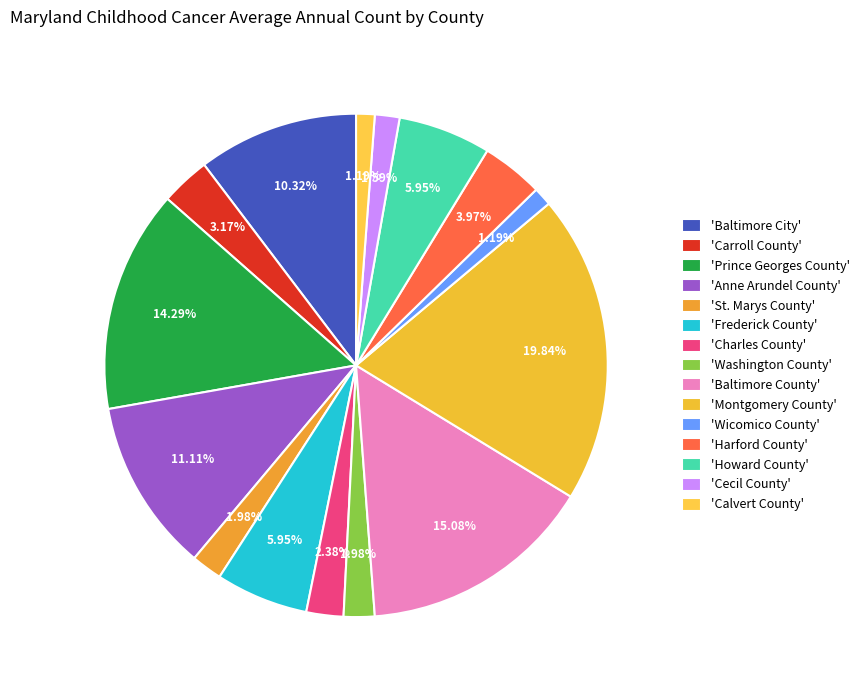

Which category has the biggest portion of the pie?

Montgomery County